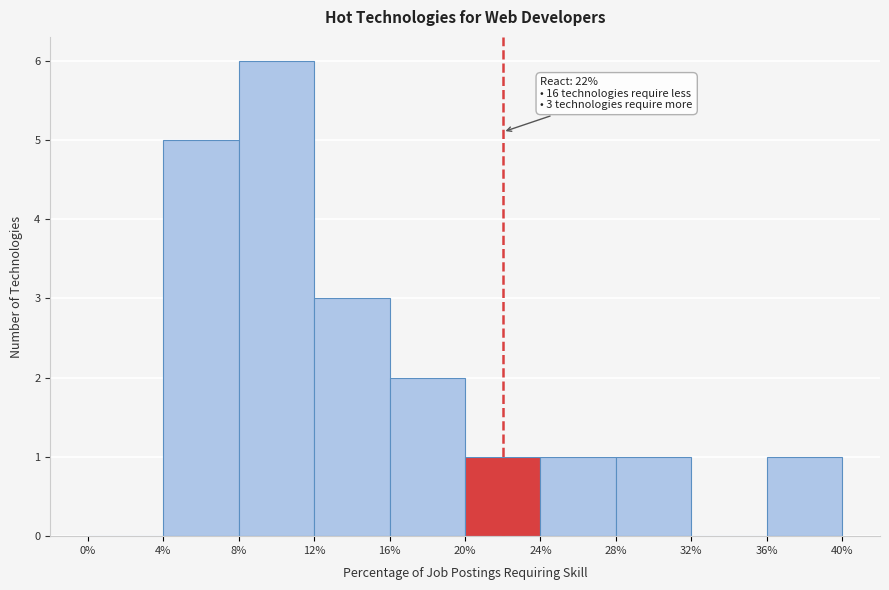

Over which range of the x-axis is the bar tallest?

8% to 12%